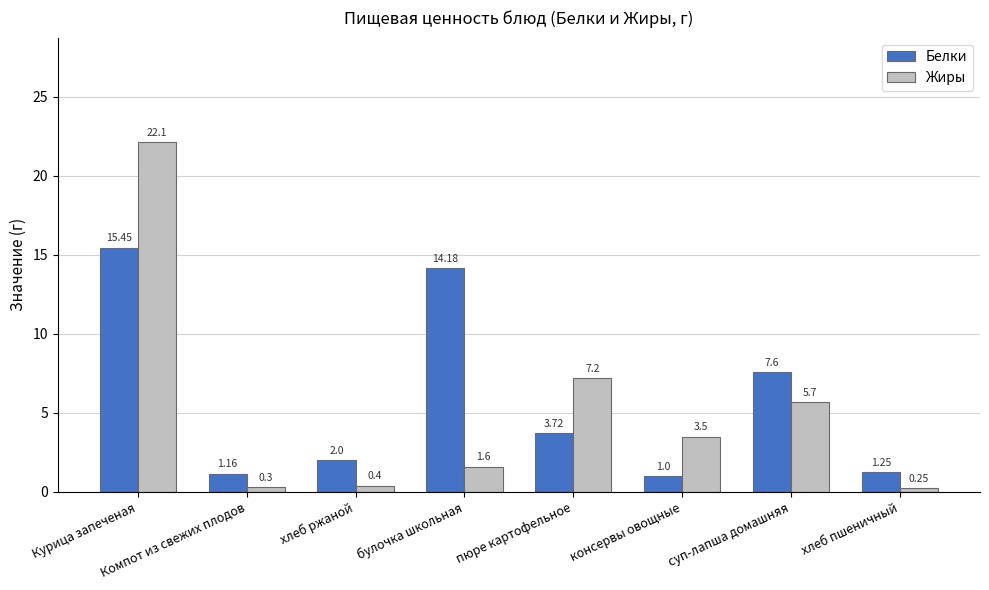

At how many categories does at least one series exceed 4?

4